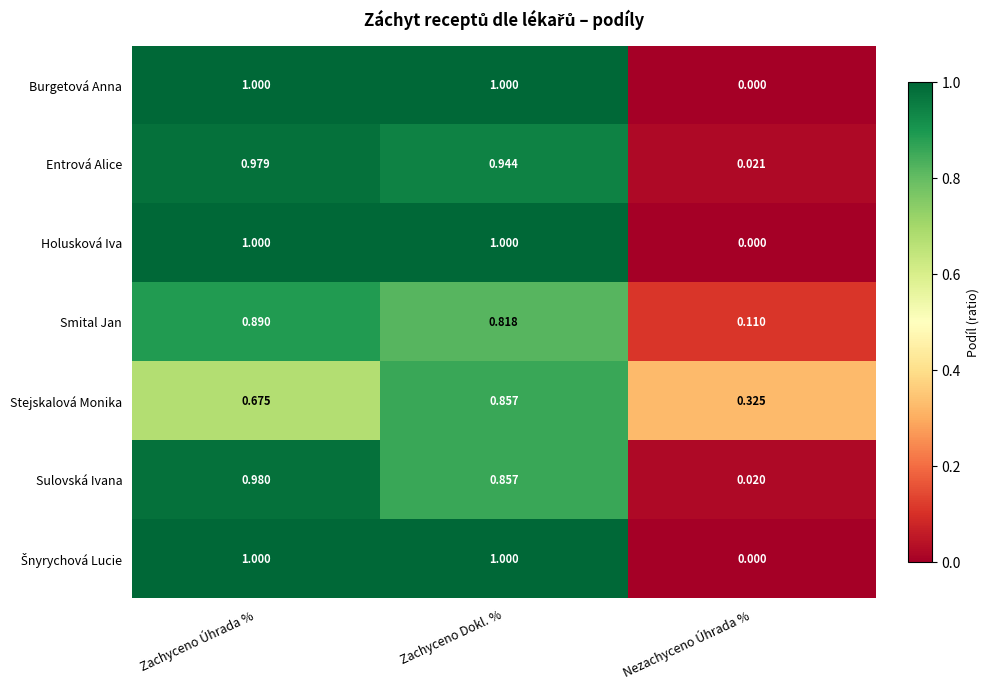

Which category has the lowest value in the Burgetová Anna series?

Nezachyceno Úhrada %